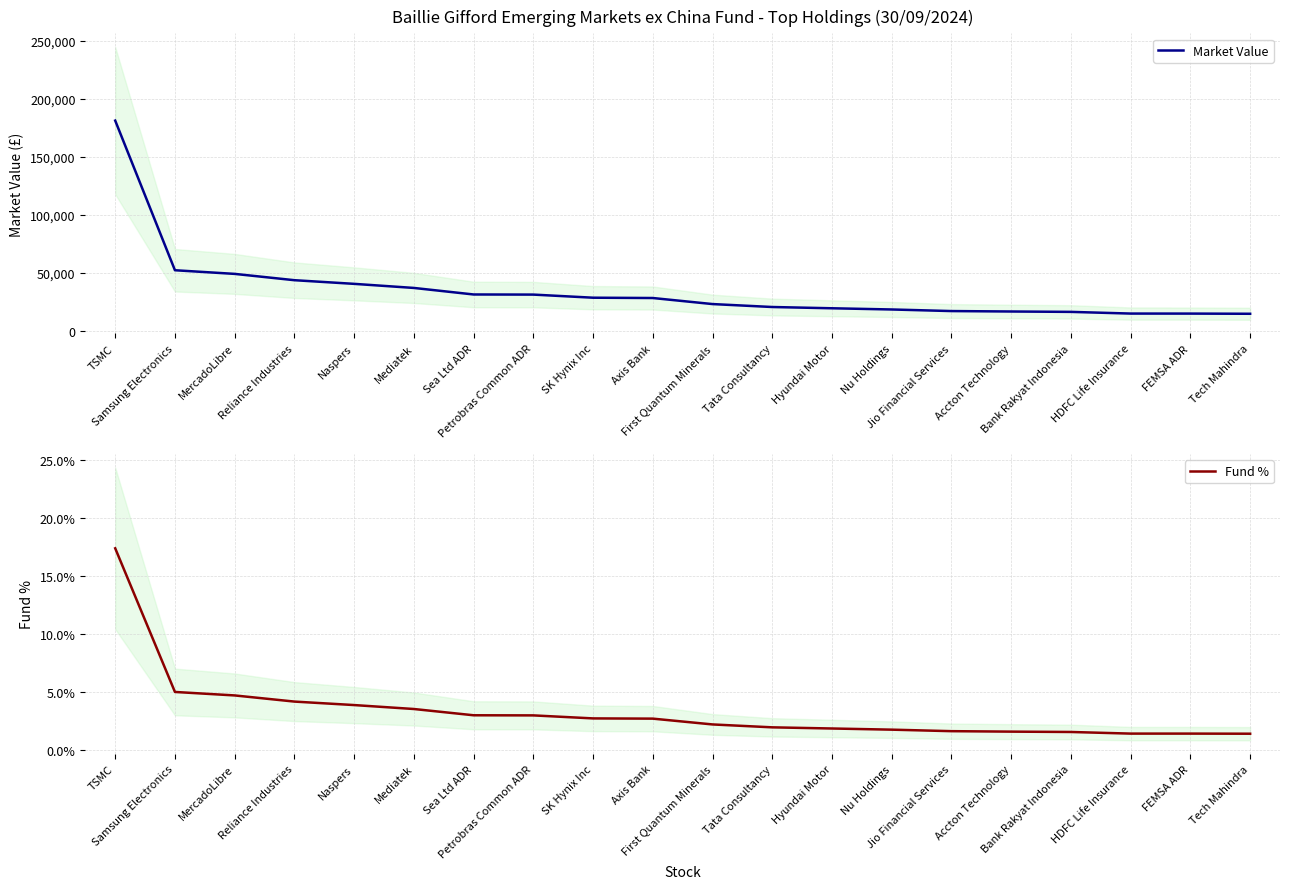

True or false: Market Value has more than 2 interior local peaks.

False